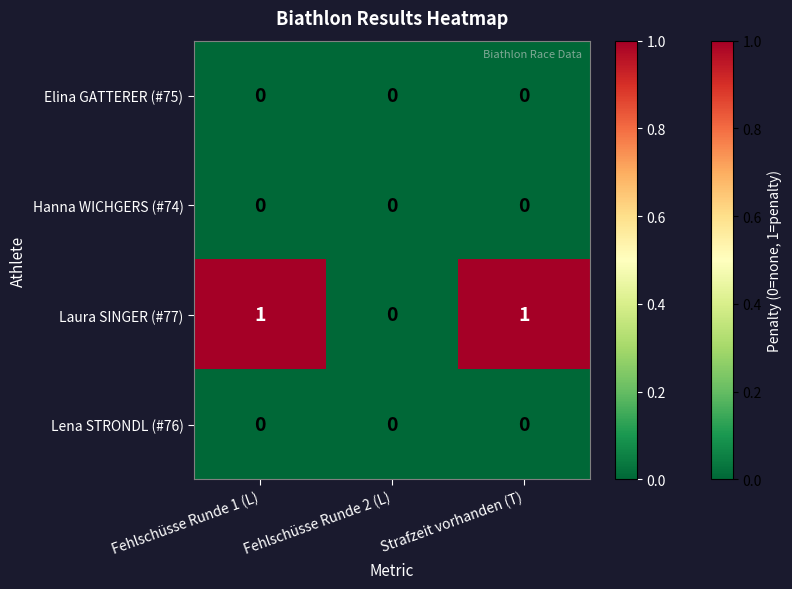

Reading left to right, what are all the values shown in this chart?

Elina GATTERER (#75): 0	0	0
Hanna WICHGERS (#74): 0	0	0
Laura SINGER (#77): 1	0	1
Lena STRONDL (#76): 0	0	0